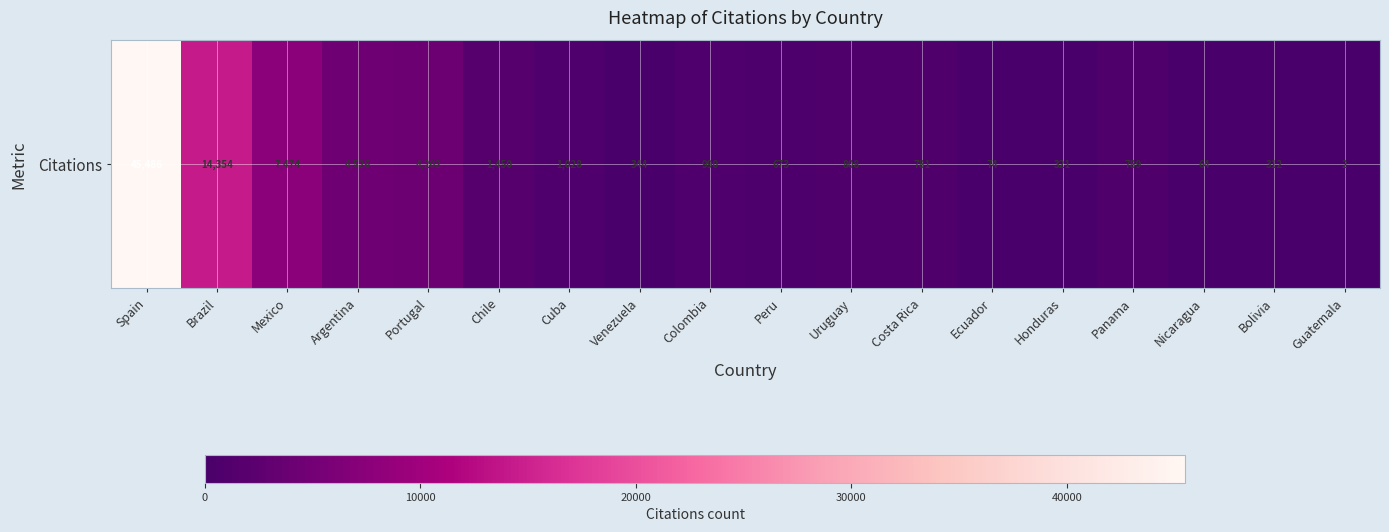

What is the difference between the values at Panama and Costa Rica?

8